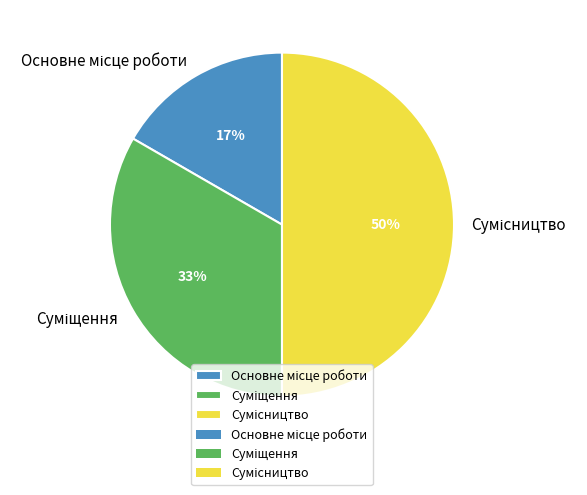

To the nearest percent, what is the difference between the largest and smallest slice percentages?

33%